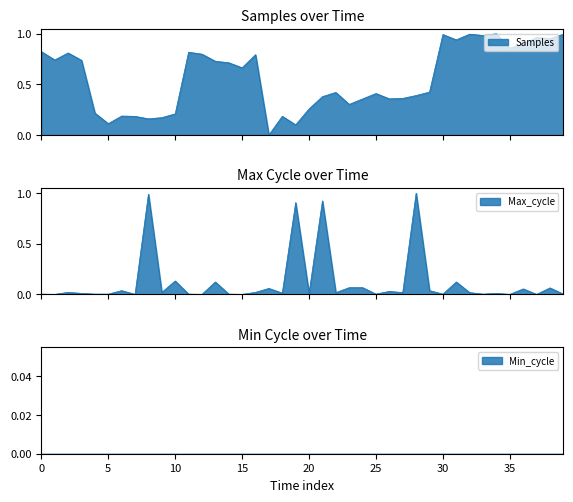

Reading left to right, what are all the values shown in this chart?

Samples: 0.8	0.7	0.8	0.7	0.2	0.1	0.2	0.2	0.2	0.2	0.2	0.8	0.8	0.7	0.7	0.7	0.8	0.0	0.2	0.1	0.3	0.4	0.4	0.3	0.4	0.4	0.4	0.4	0.4	0.4	1.0	0.9	1.0	1.0	1.0	0.9	0.9	1.0	1.0	1.0
Max_cycle: 0.0	0.0	0.0	0.0	0.0	0.0	0.0	0.0	1.0	0.0	0.1	0.0	0.0	0.1	0.0	0.0	0.0	0.1	0.0	0.9	0.0	0.9	0.0	0.1	0.1	0.0	0.0	0.0	1.0	0.0	0.0	0.1	0.0	0.0	0.0	0.0	0.1	0.0	0.1	0.0